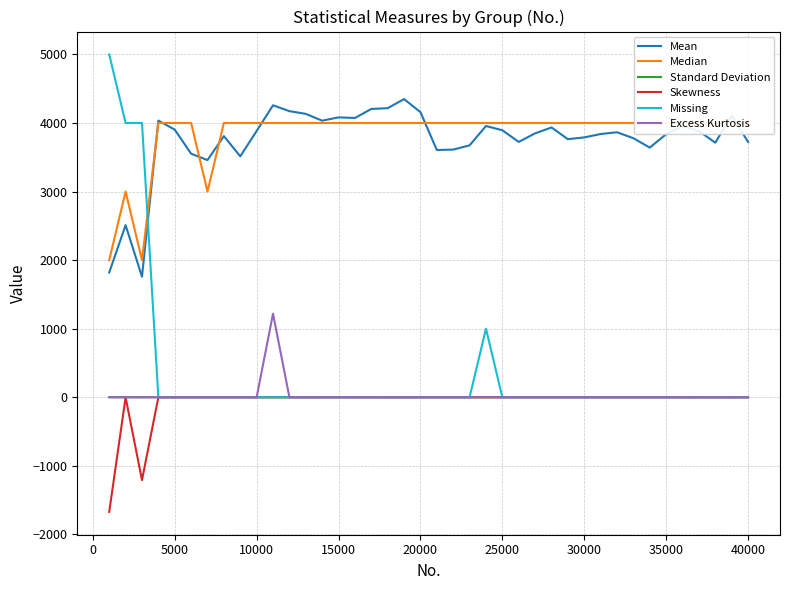

True or false: Mean and Skewness intersect in this chart.

False